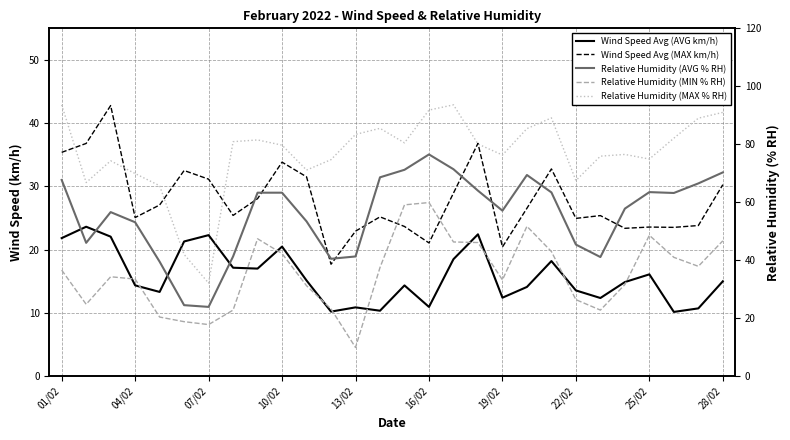

Is it true that Wind Speed Avg (MAX km/h) equals 54.1 at 17?

False